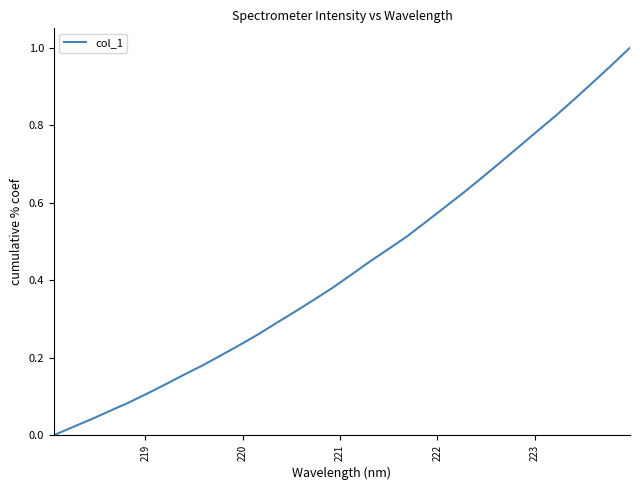

What is the greatest value displayed?

1.0